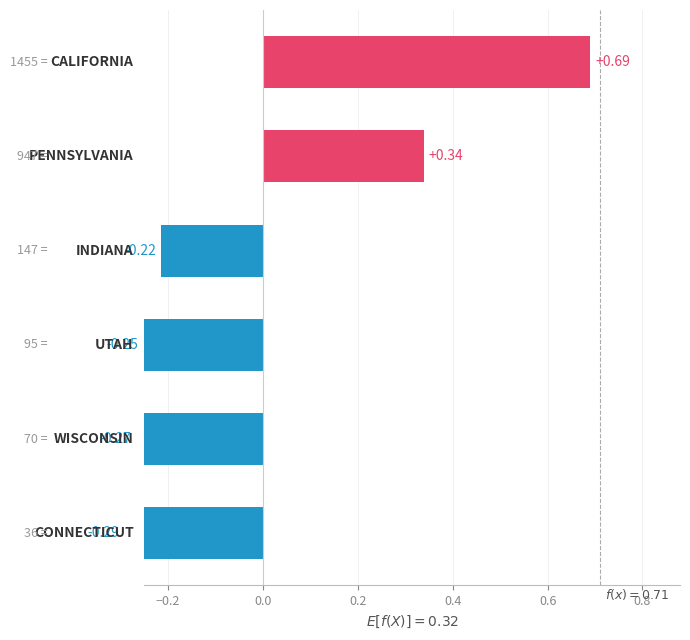

How many data points are less than 0?

4